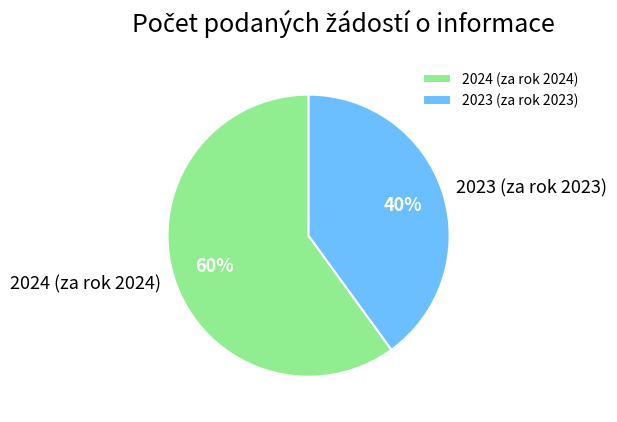

Does 2024 (za rok 2024) account for over 50% of the chart?

Yes